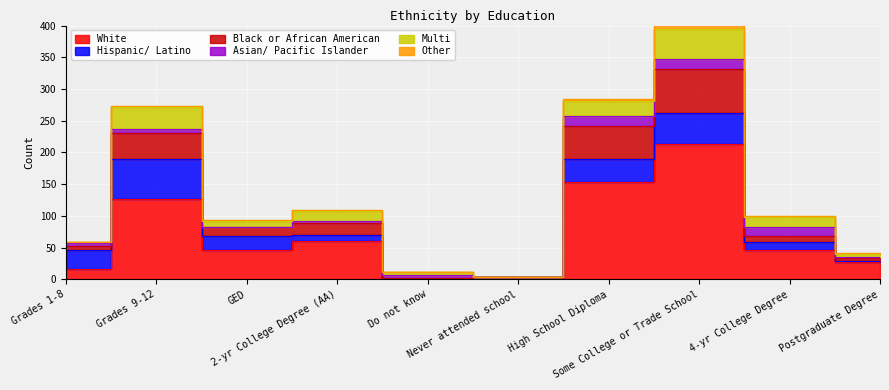

After their last crossing, which series has the higher values: Hispanic/ Latino or Asian/ Pacific Islander?

Hispanic/ Latino